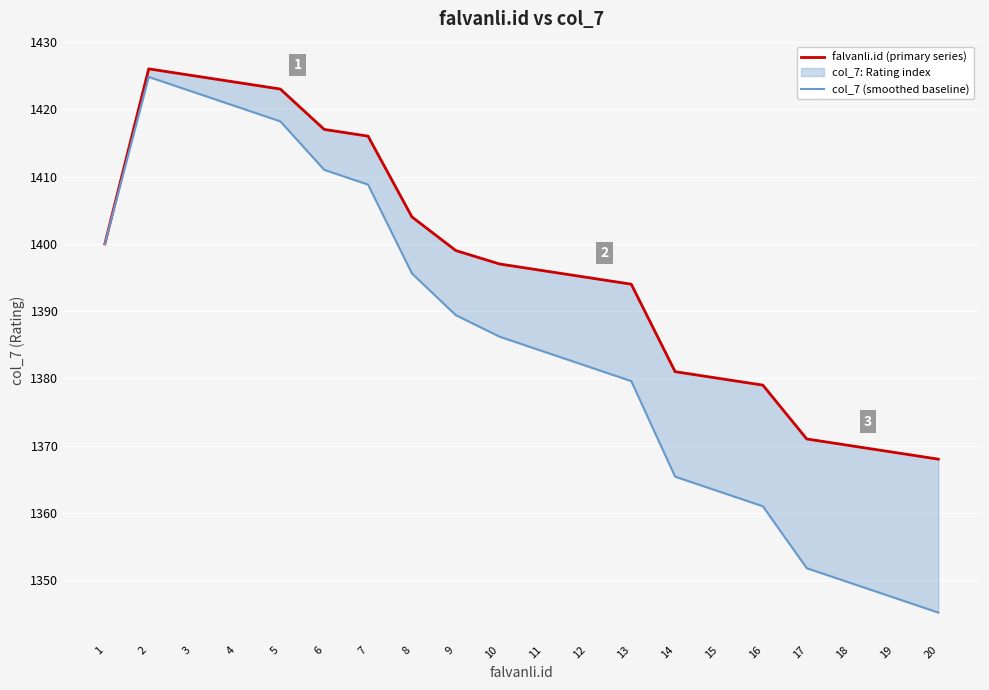

At which category does col_7 (smoothed baseline) reach its first local peak?

2